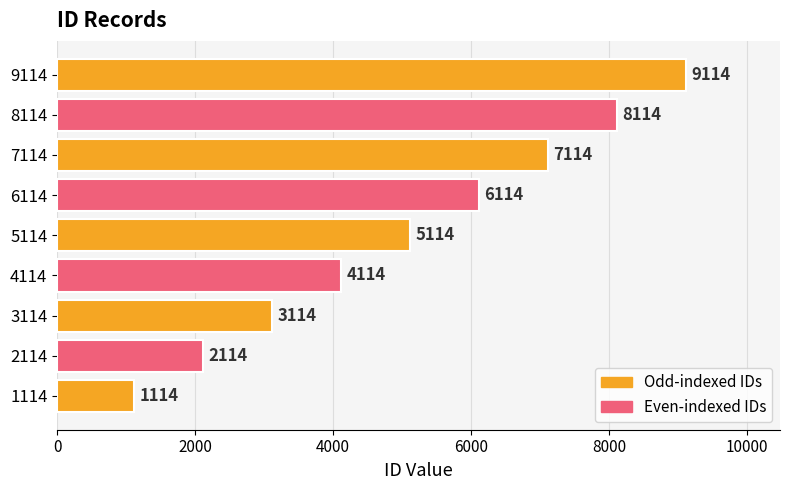

What is the greatest value displayed?

9114